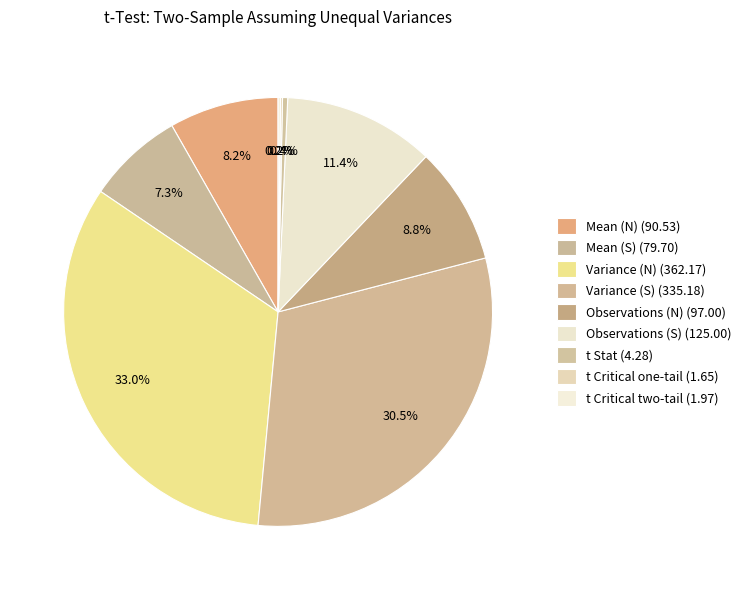

Does Observations (S) represent more than half of the total?

No